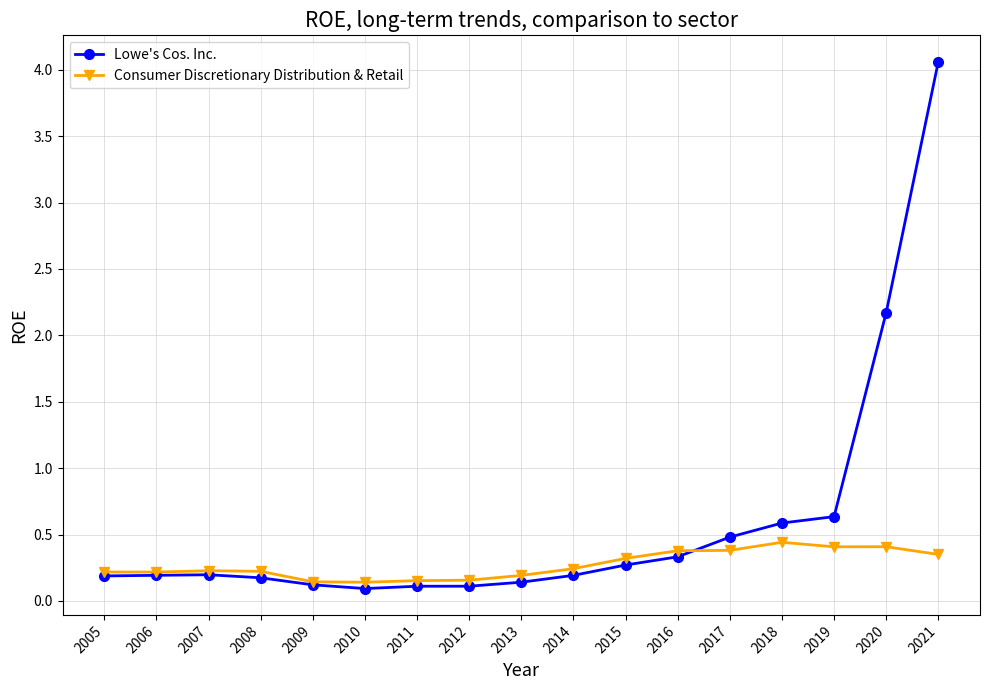

How many Consumer Discretionary Distribution & Retail values are between 0 and 1?

17